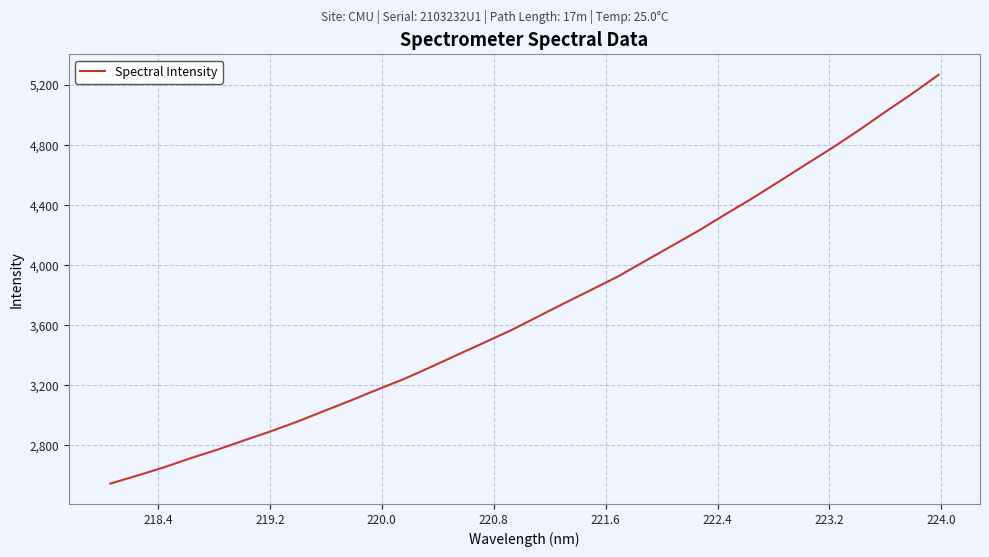

What is the difference between the maximum and minimum values?

2722.6